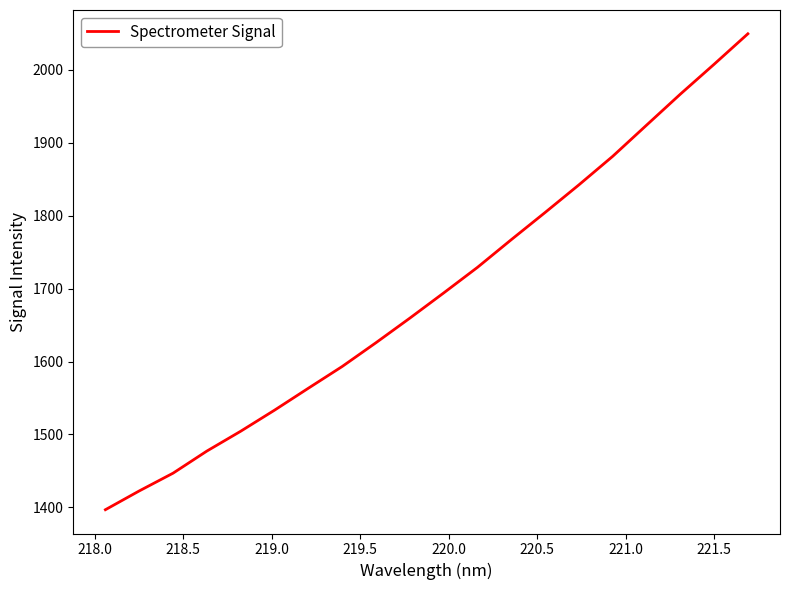

How many categories are shown in the chart?

20